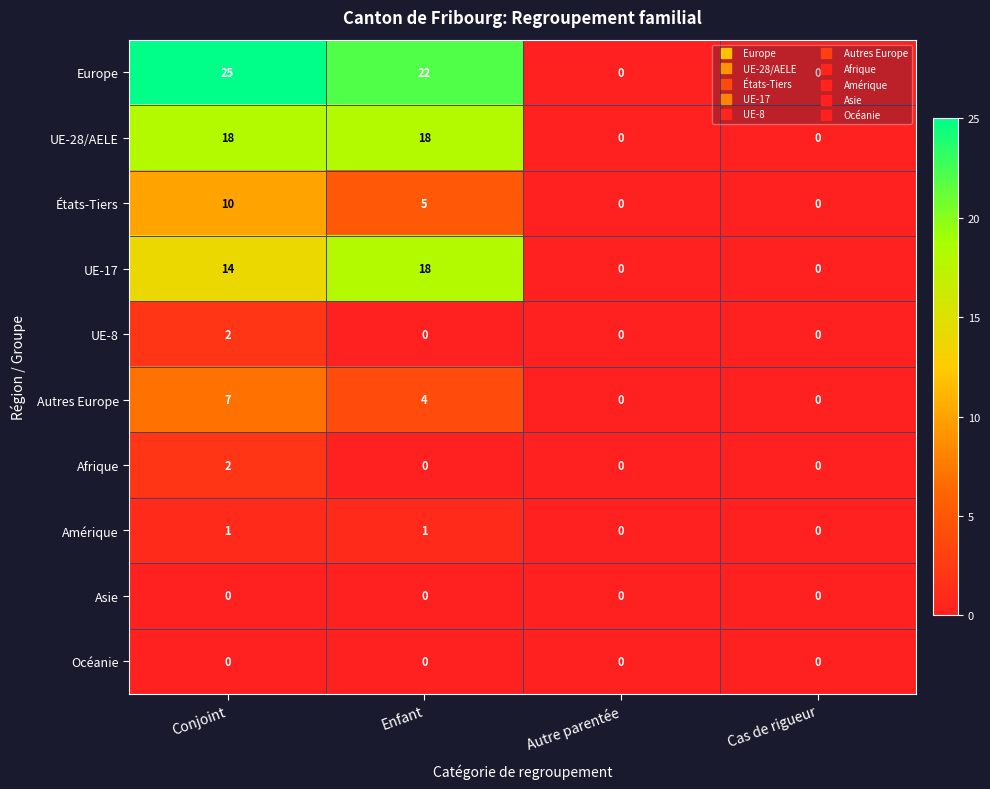

What is the greatest value displayed?

25